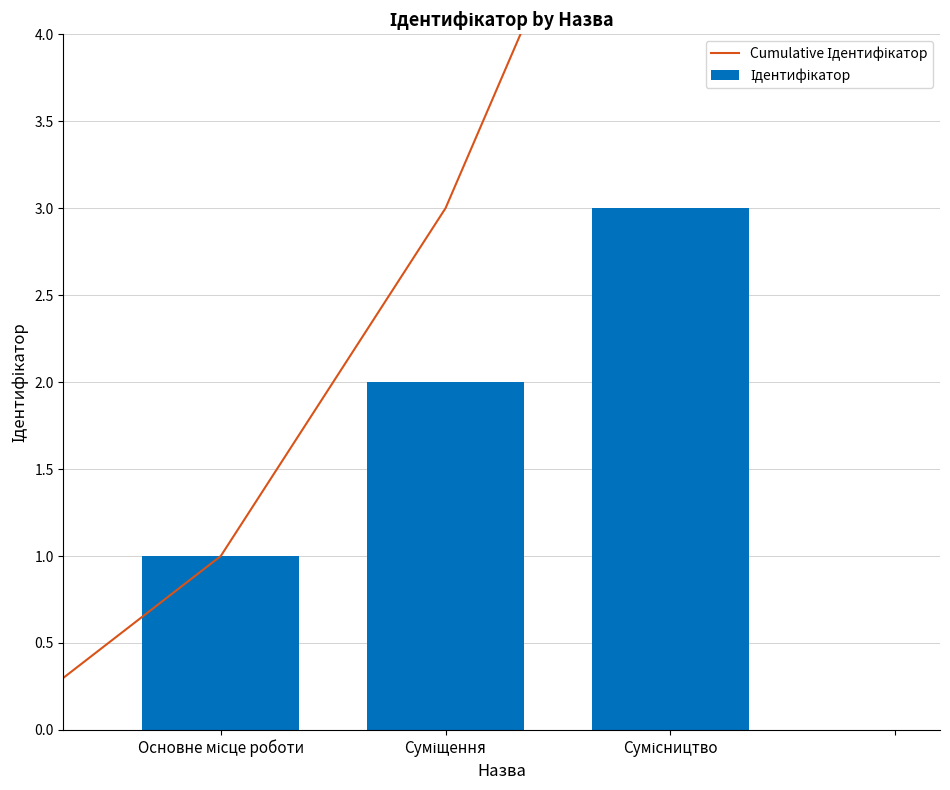

What is the label of the 2nd bar from the right?

Суміщення